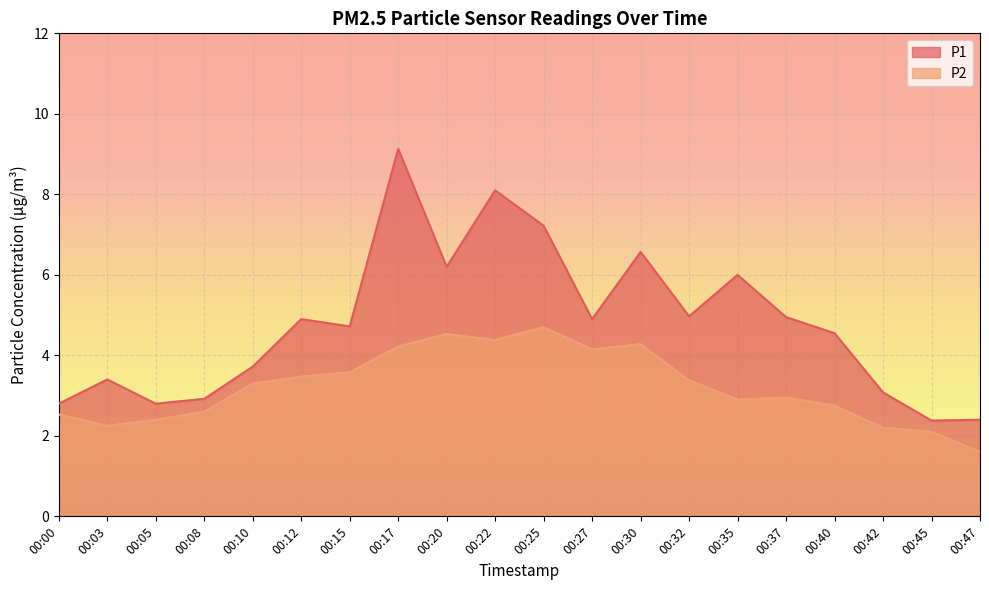

What is the maximum value shown in the chart?

9.1